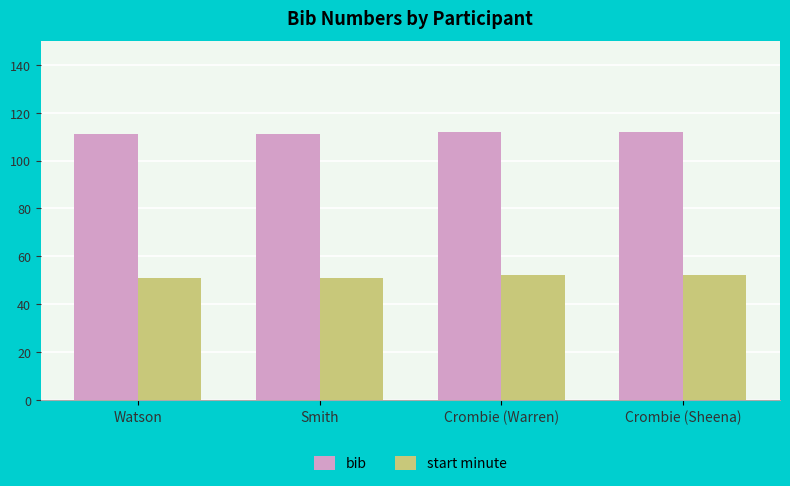

How many data points in bib are less than 112?

2